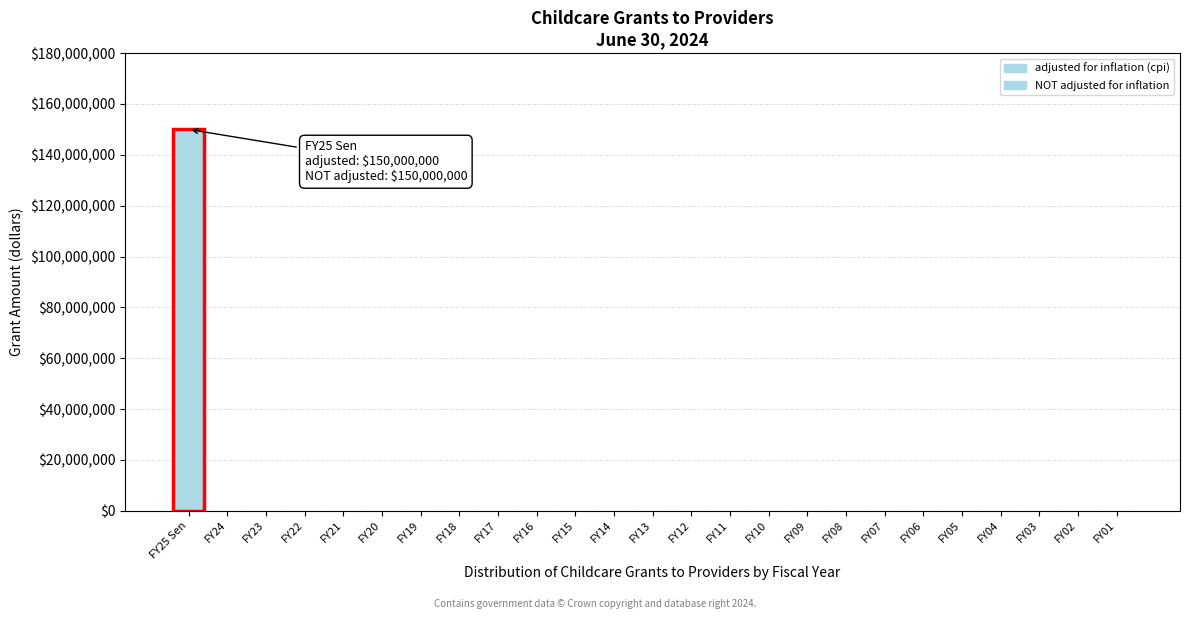

Reading left to right, extract all data points from this chart.

FY25 Sen=150000000	FY24=0	FY23=0	FY22=0	FY21=0	FY20=0	FY19=0	FY18=0	FY17=0	FY16=0	FY15=0	FY14=0	FY13=0	FY12=0	FY11=0	FY10=0	FY09=0	FY08=0	FY07=0	FY06=0	FY05=0	FY04=0	FY03=0	FY02=0	FY01=0